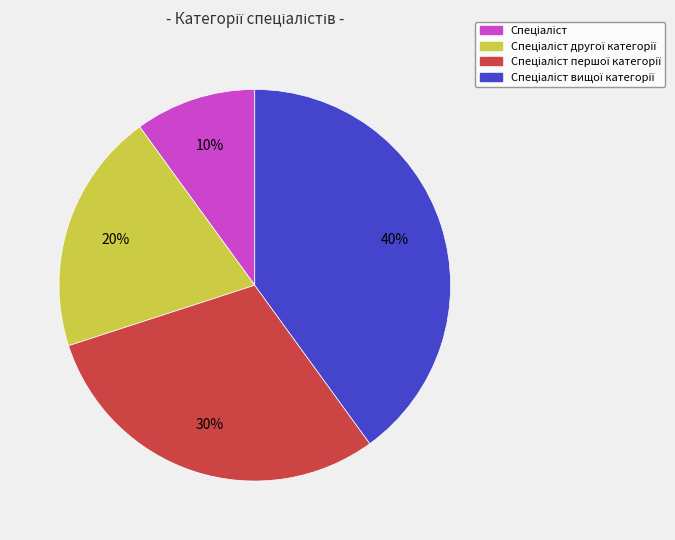

To the nearest percent, what is the average slice percentage?

25%